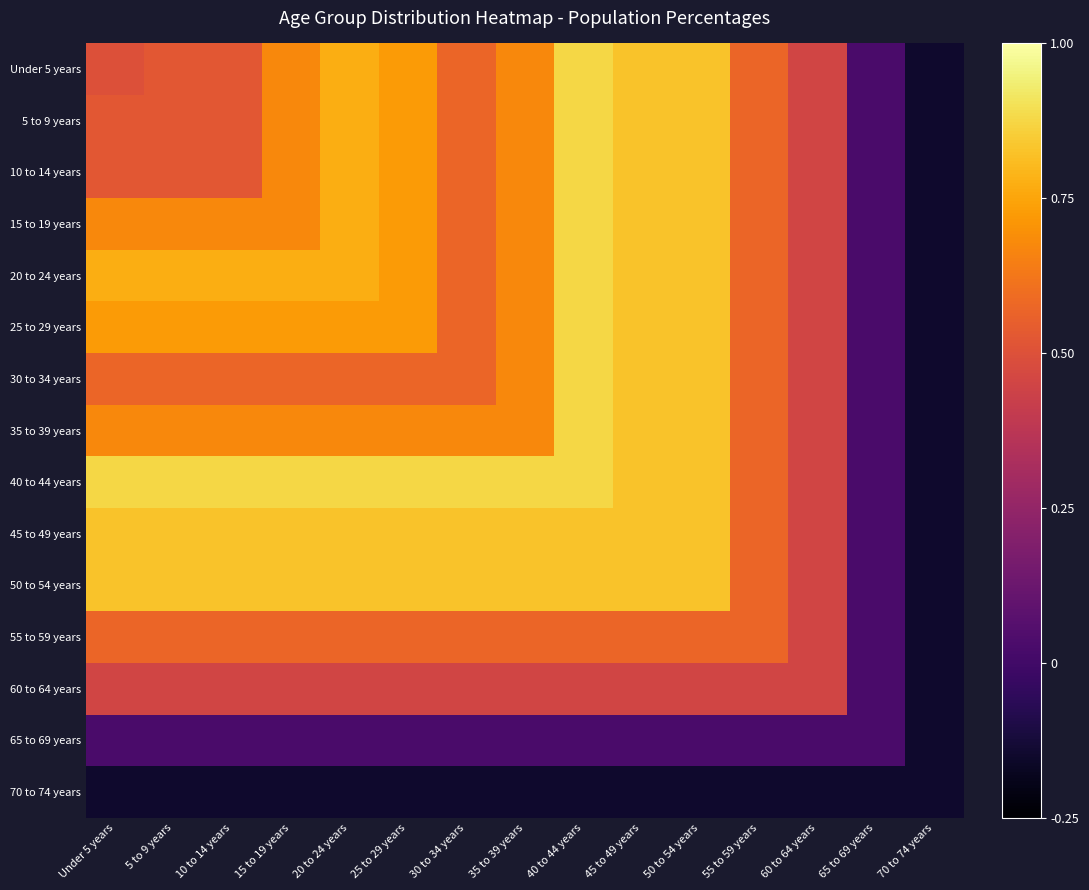

At how many categories does at least one series exceed 0?

14